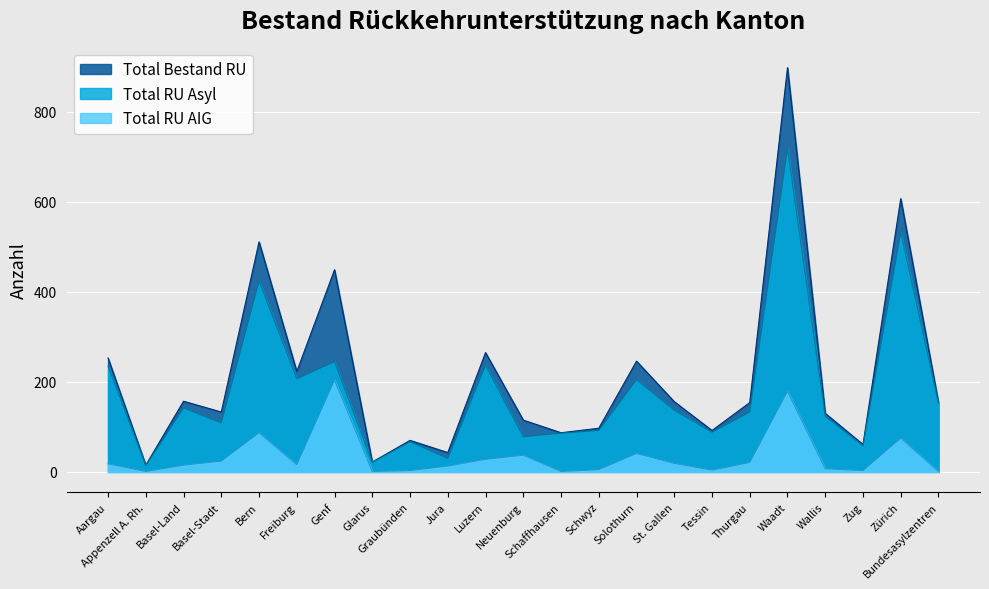

What is the lowest value of the Total RU Asyl series?

14